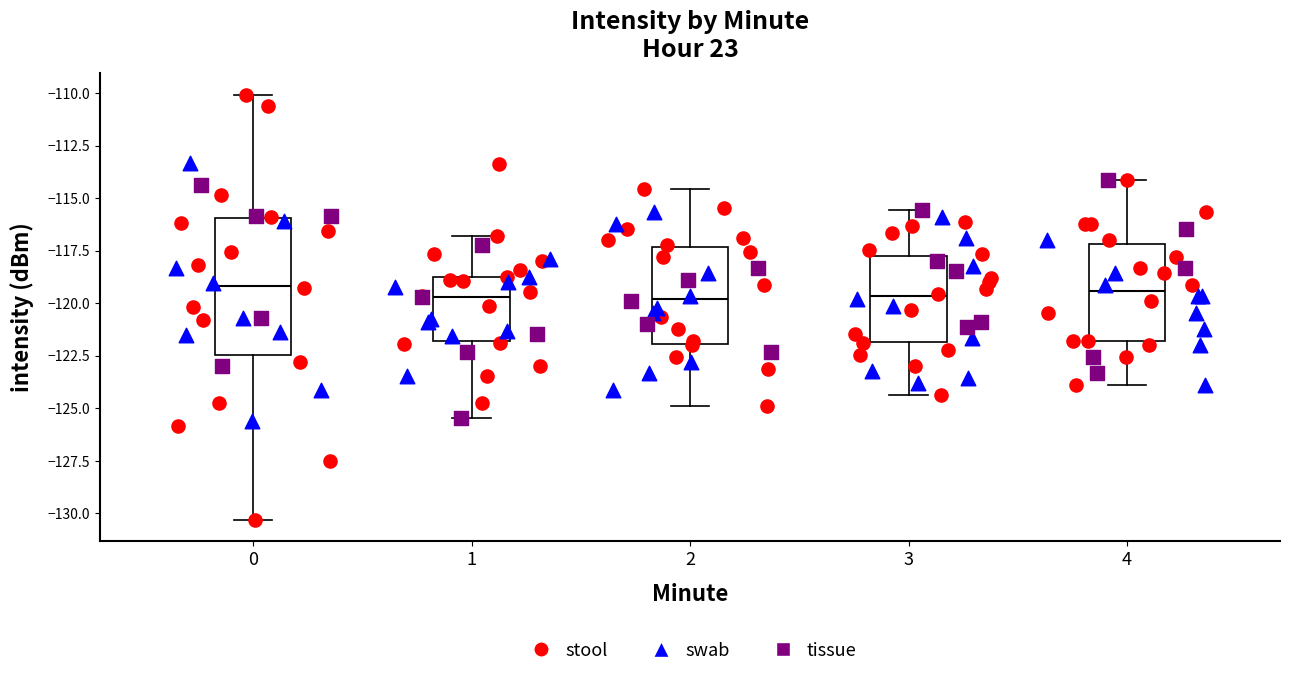

Reading left to right, read every box against the y-axis: the position of its median line, the range the box covers, and the ends of its whiskers. The values are not printed on the chart, so give them approximately, as read against the axis.

0: median -119.0, box -122.5 to -116.0, whiskers -130.5 to -110.0
1: median -119.5, box -122.0 to -119.0, whiskers -125.5 to -117.0
2: median -120.0, box -122.0 to -117.5, whiskers -125.0 to -114.5
3: median -119.5, box -122.0 to -118.0, whiskers -124.5 to -115.5
4: median -119.5, box -122.0 to -117.0, whiskers -124.0 to -114.0